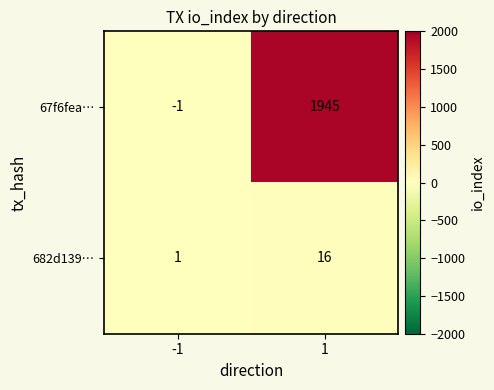

What is the sum of the 67f6fea… values at 1 and -1?

1944